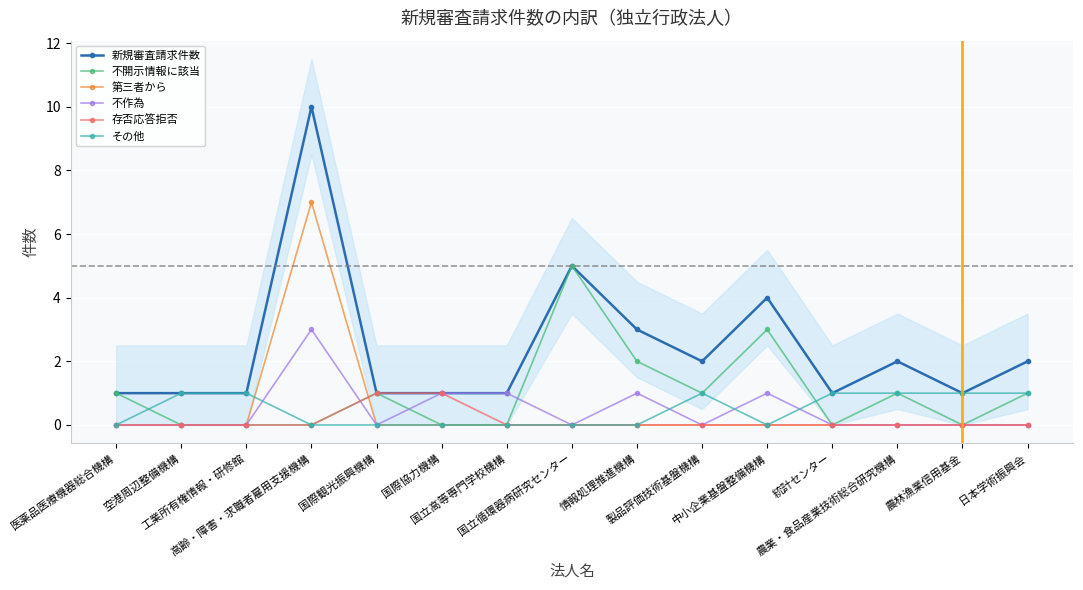

Reading right to left, extract all data points from this chart.

新規審査請求件数: 2	1	2	1	4	2	3	5	1	1	1	10	1	1	1
不開示情報に該当: 1	0	1	0	3	1	2	5	0	0	1	0	0	0	1
第三者から: 0	0	0	0	0	0	0	0	0	0	0	7	0	0	0
不作為: 0	0	0	0	1	0	1	0	1	1	0	3	0	0	0
存否応答拒否: 0	0	0	0	0	0	0	0	0	1	1	0	0	0	0
その他: 1	1	1	1	0	1	0	0	0	0	0	0	1	1	0